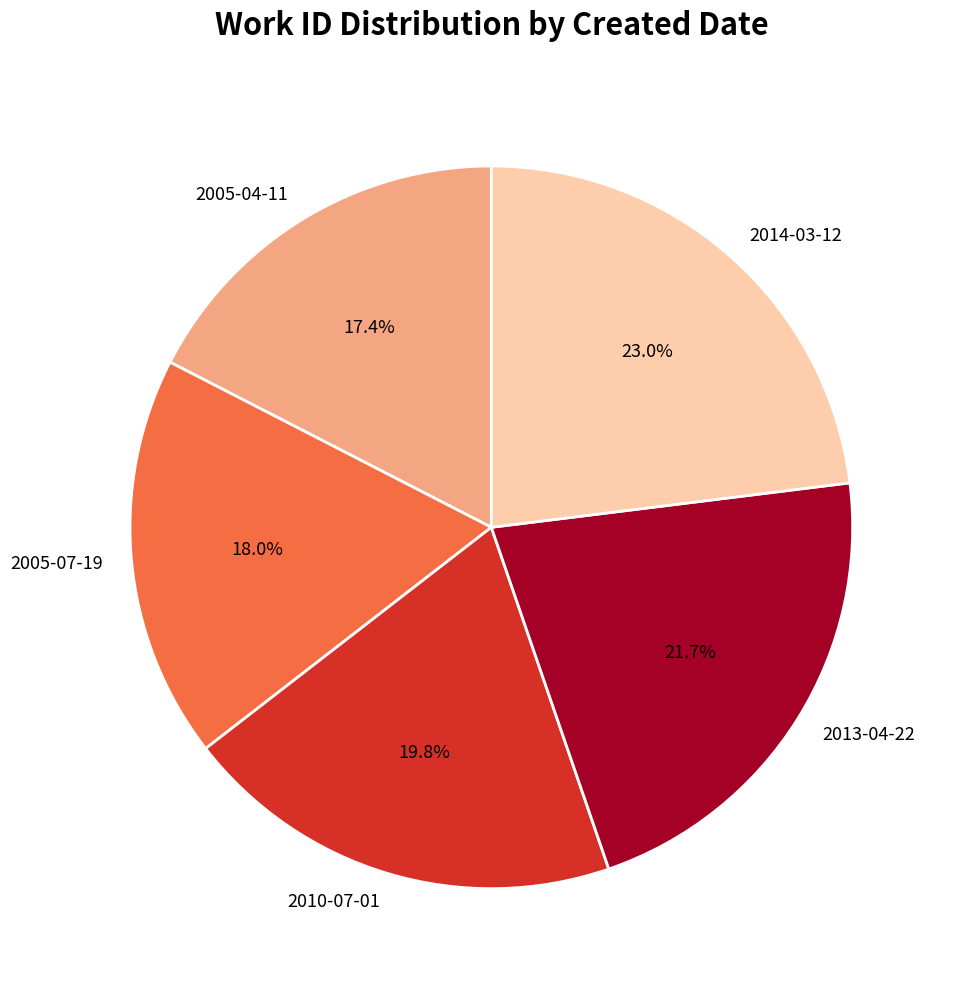

What is the ratio of the value at 2005-07-19 to the value at 2010-07-01?

0.9